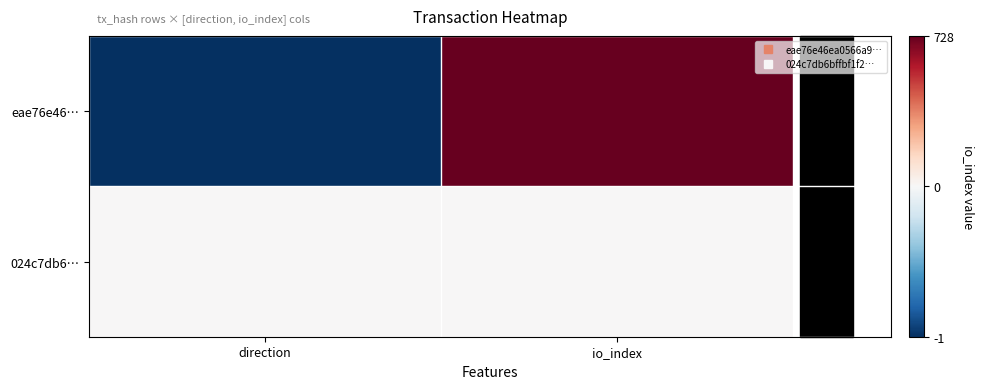

At which category is the sum across all series the highest?

io_index